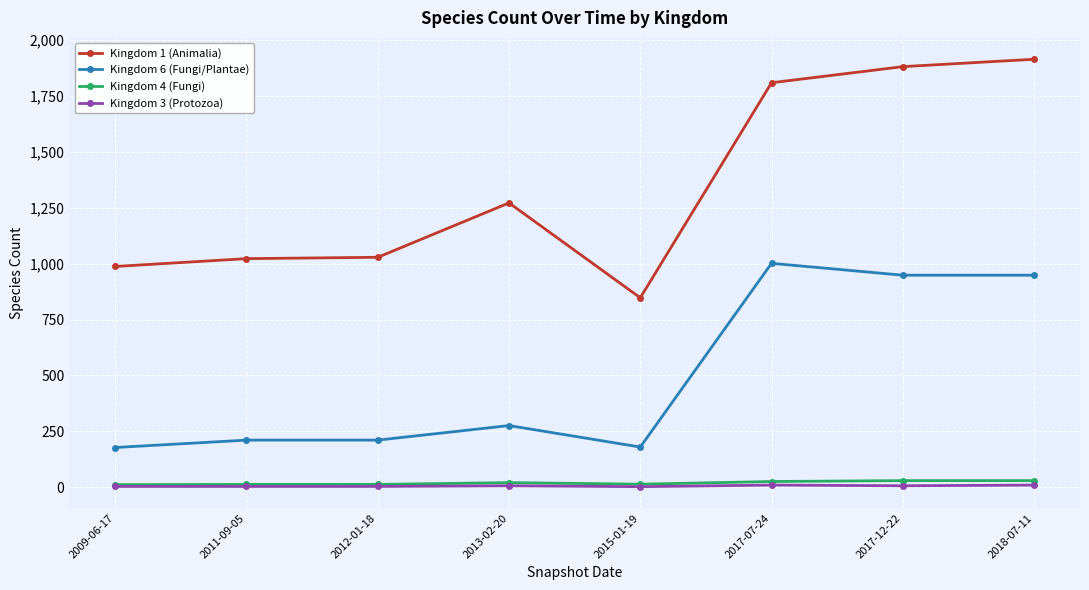

True or false: Kingdom 4 (Fungi) and Kingdom 6 (Fungi/Plantae) intersect in this chart.

False